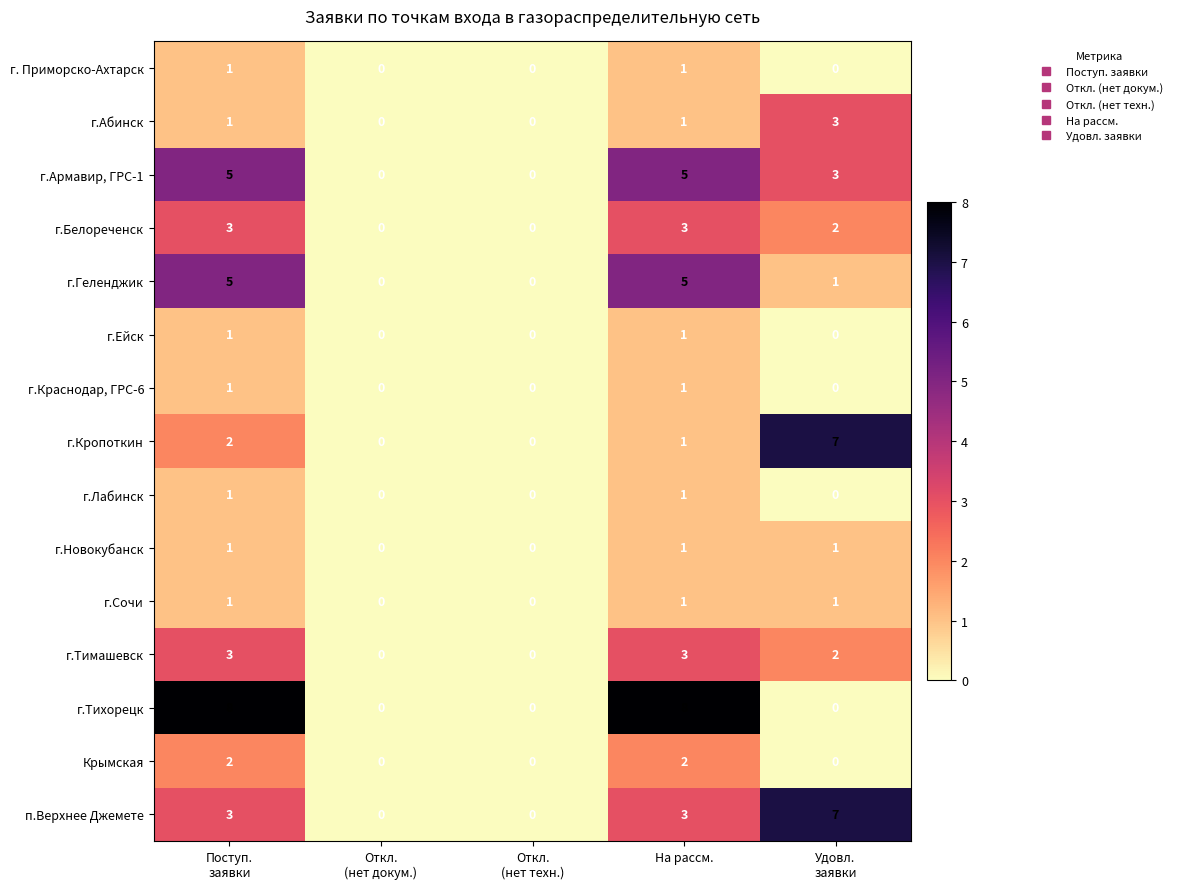

Which series has the widest spread of values?

г.Тихорецк